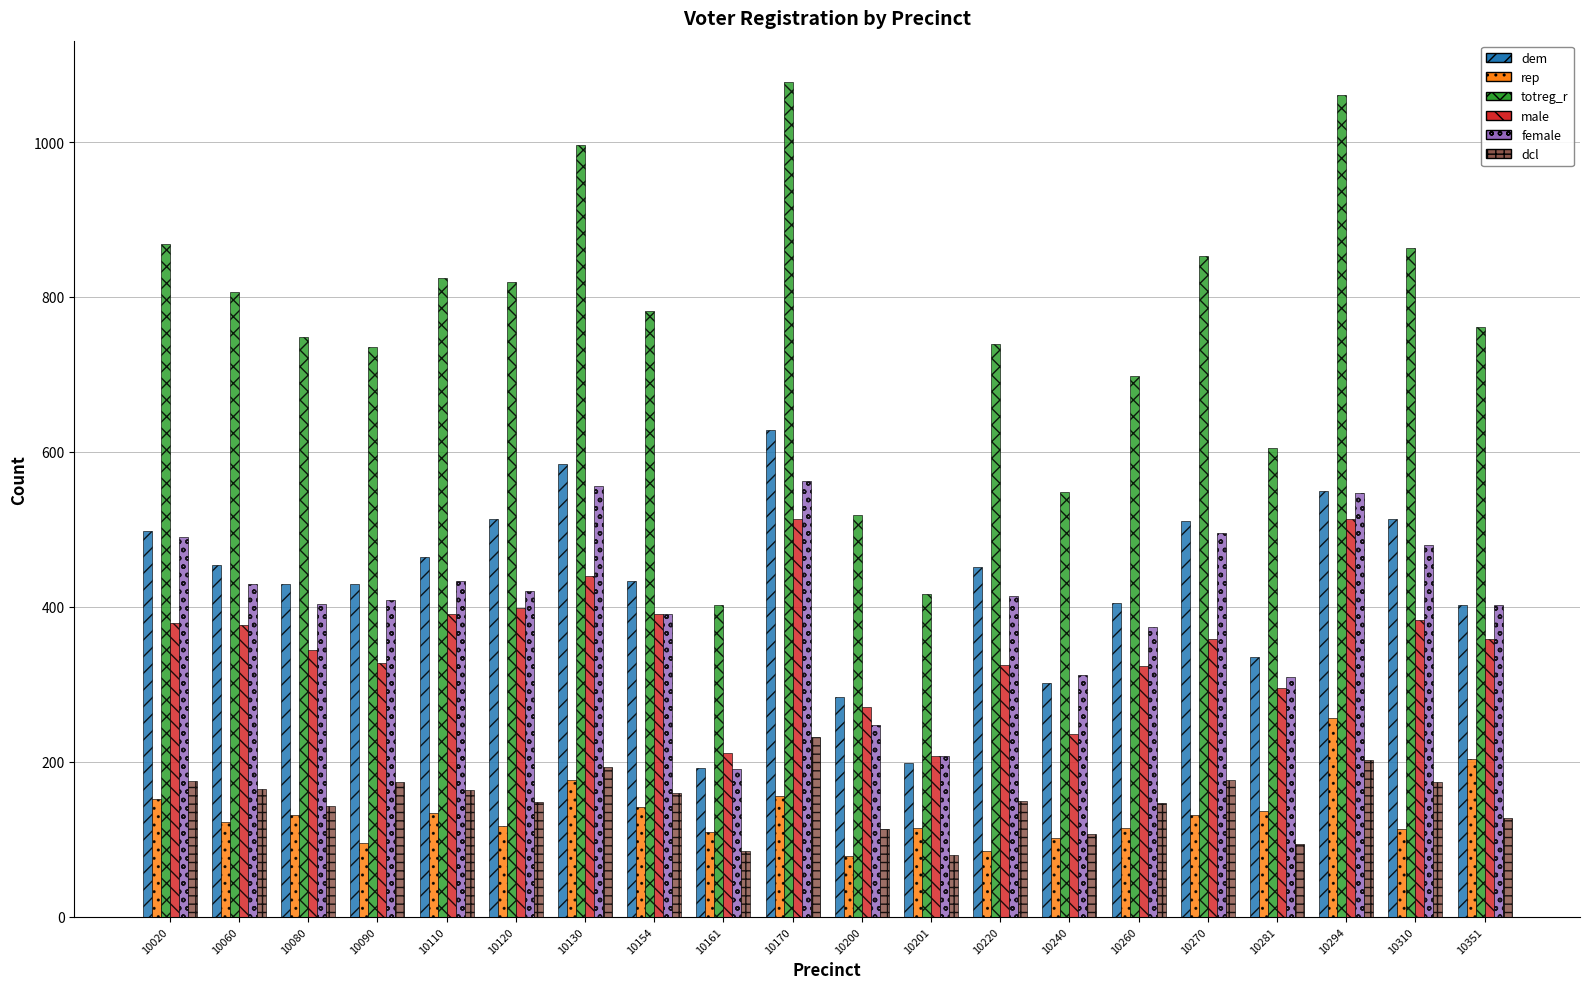

True or false: female has a value of 490 at 10020.

True